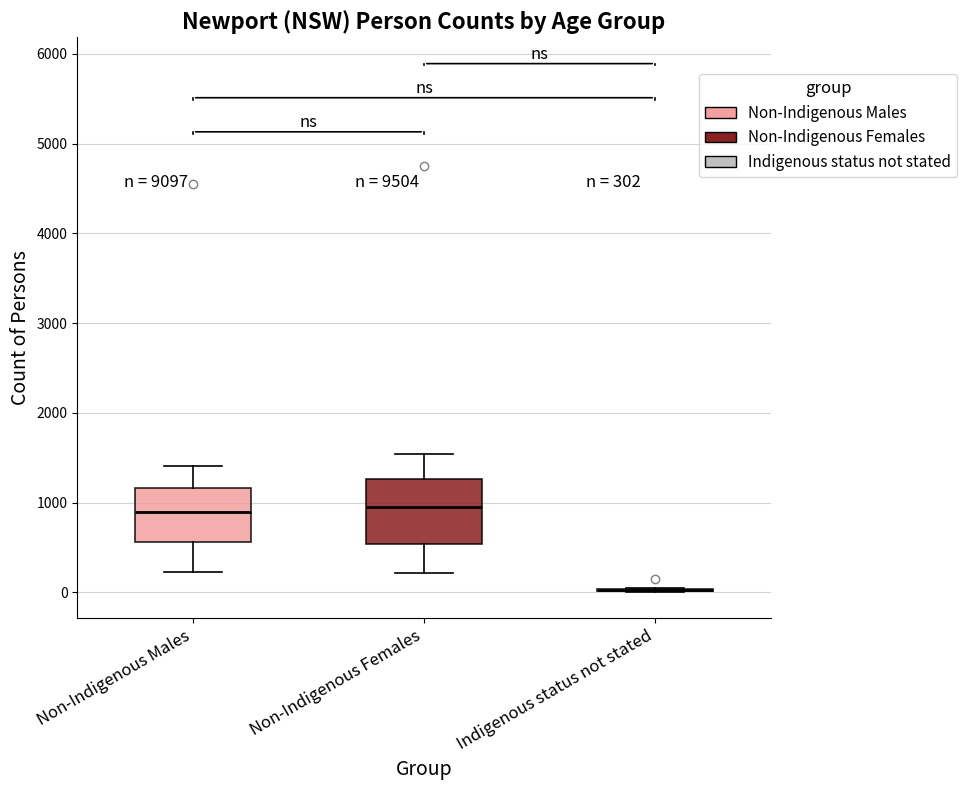

Comparing the boxes themselves (not the whiskers), which one is the tallest?

Non-Indigenous Females